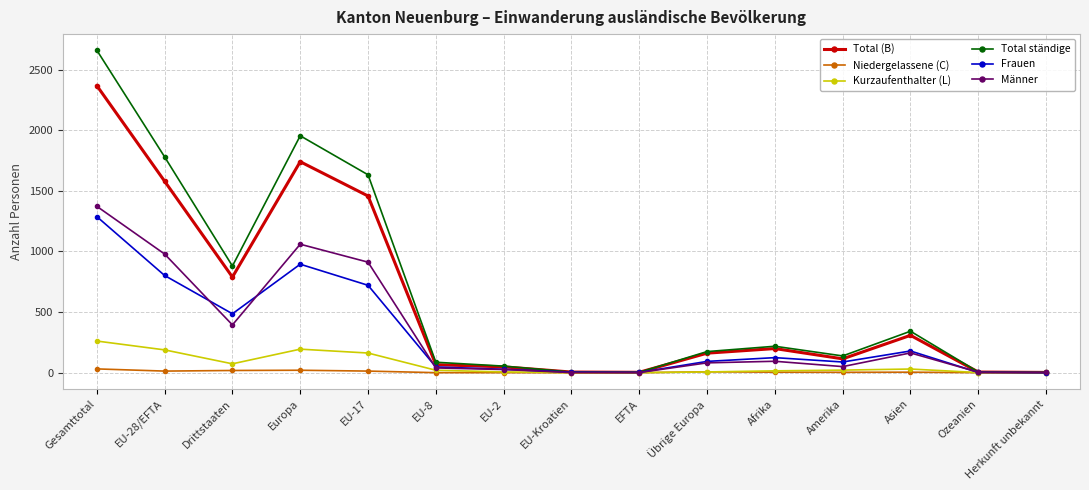

What are all the series names shown in the legend?

Total (B), Niedergelassene (C), Kurzaufenthalter (L), Total ständige, Frauen, Männer